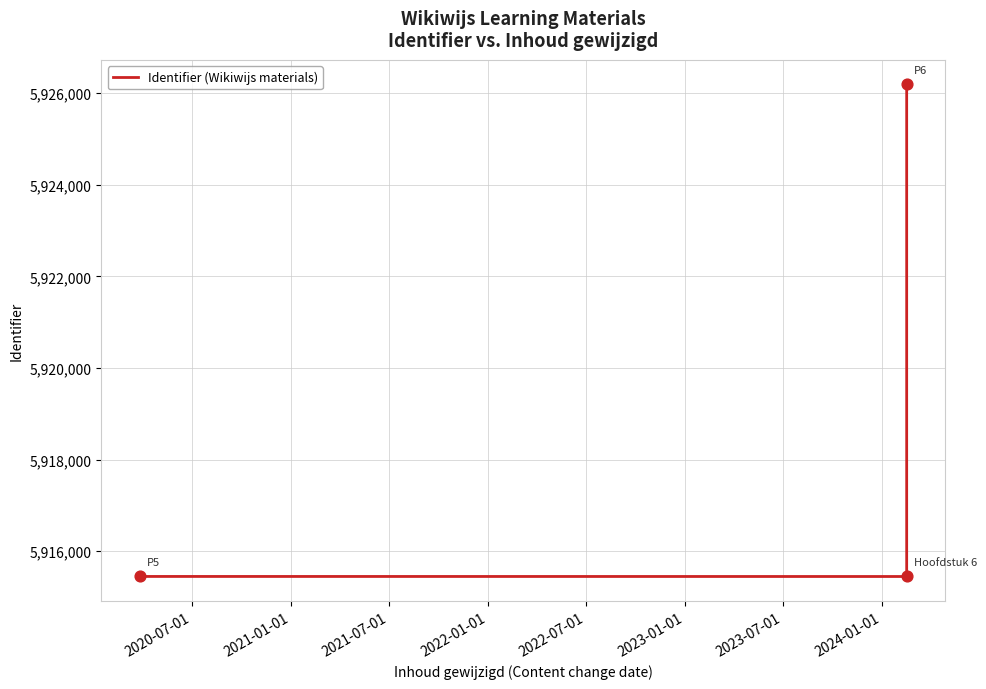

Which has a higher value, 2021-01-01 or 2021-07-01?

2021-07-01